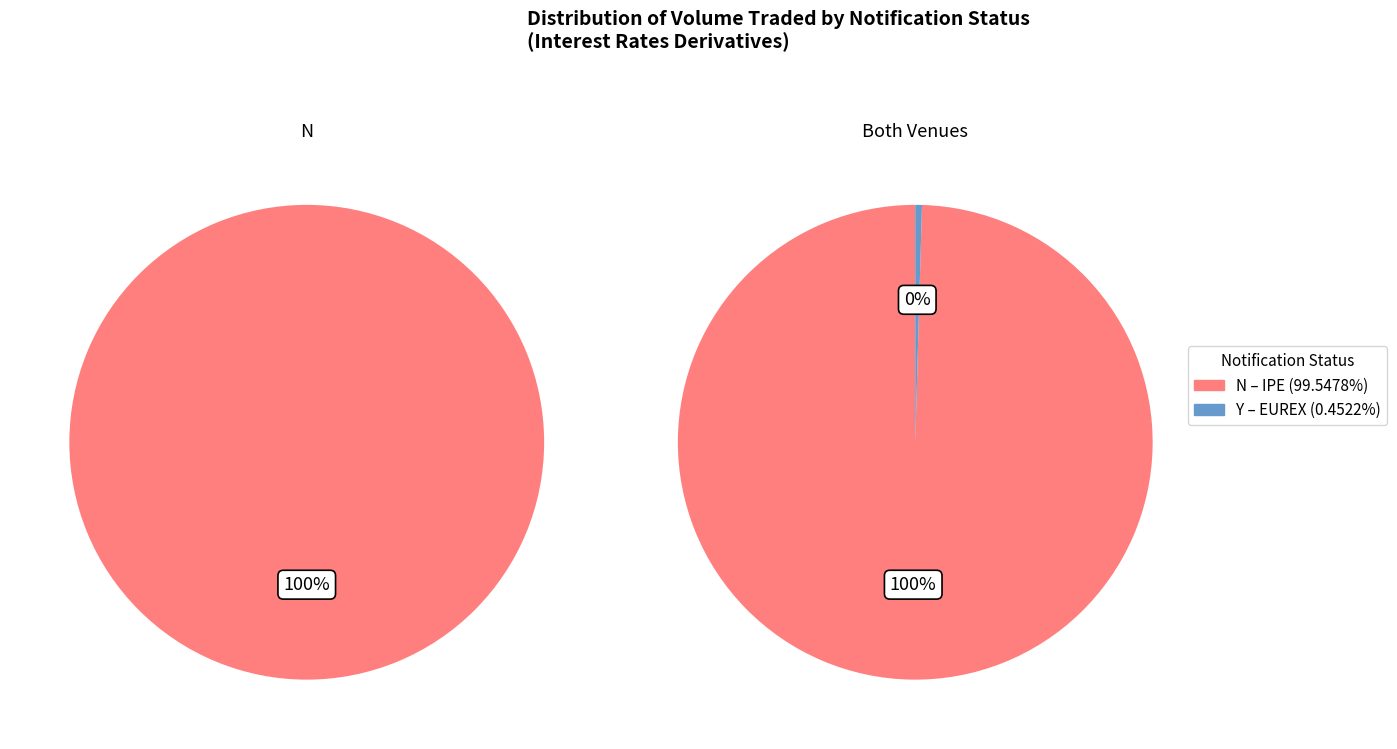

What is the change in value from N (IPE) to Y (EUREX)?

-99.1